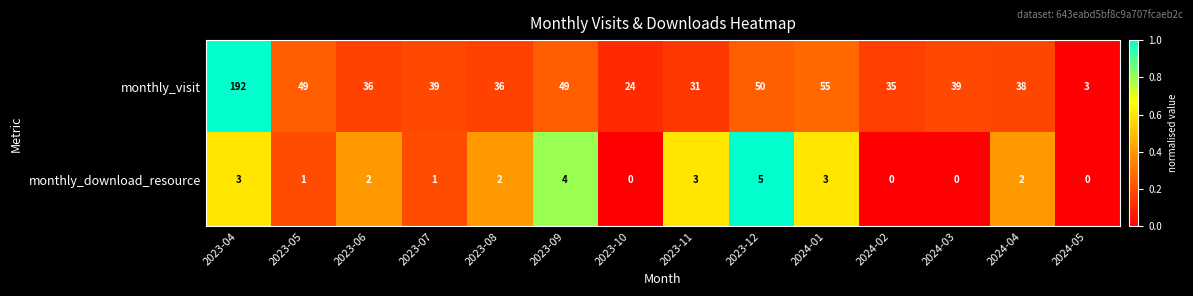

Is it true that monthly_download_resource equals 3 at 2024-02?

False